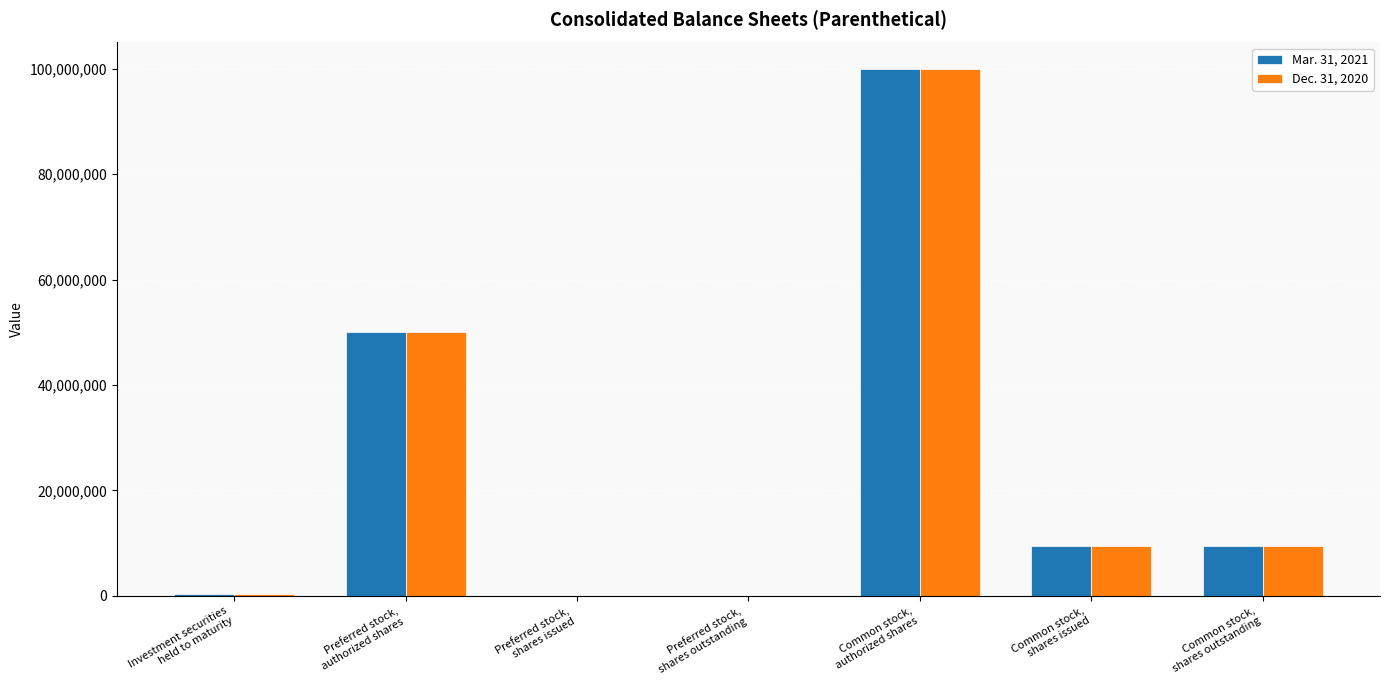

Which label corresponds to the largest value in the chart?

Common stock,
authorized shares